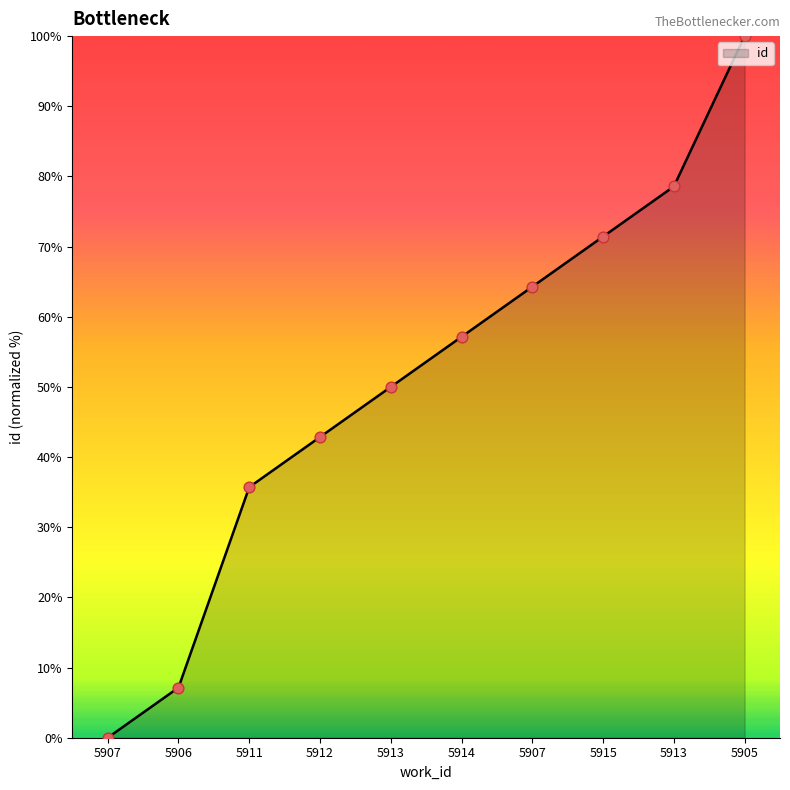

Which has a higher value, 5915 or 5905?

5905